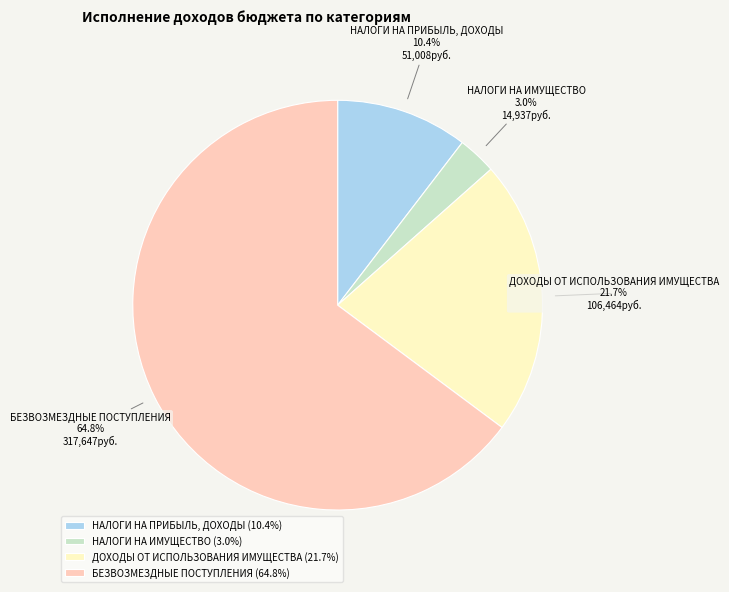

How many segments does this pie chart have?

4